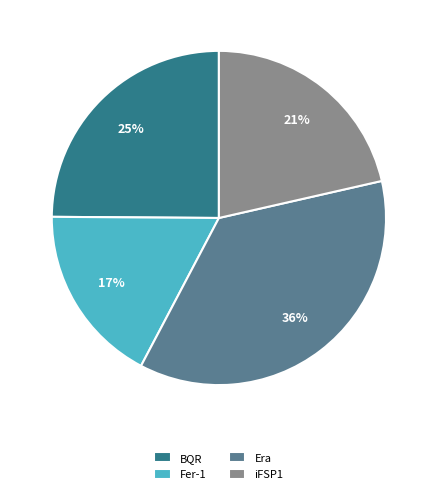

What is the ratio of the value at iFSP1 to the value at Era?

0.6